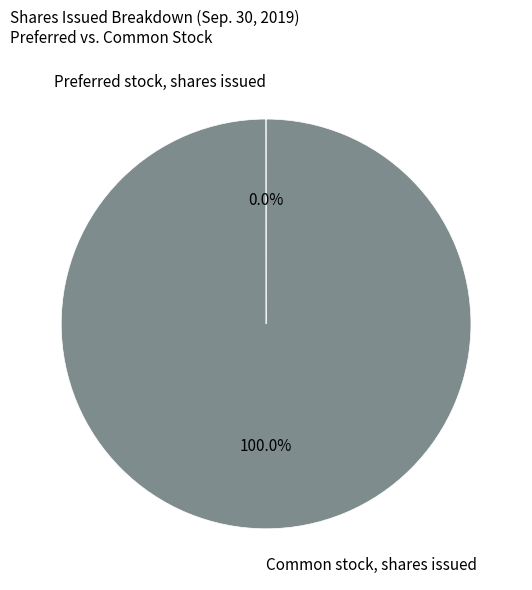

Which category accounts for the majority?

Common stock, shares issued